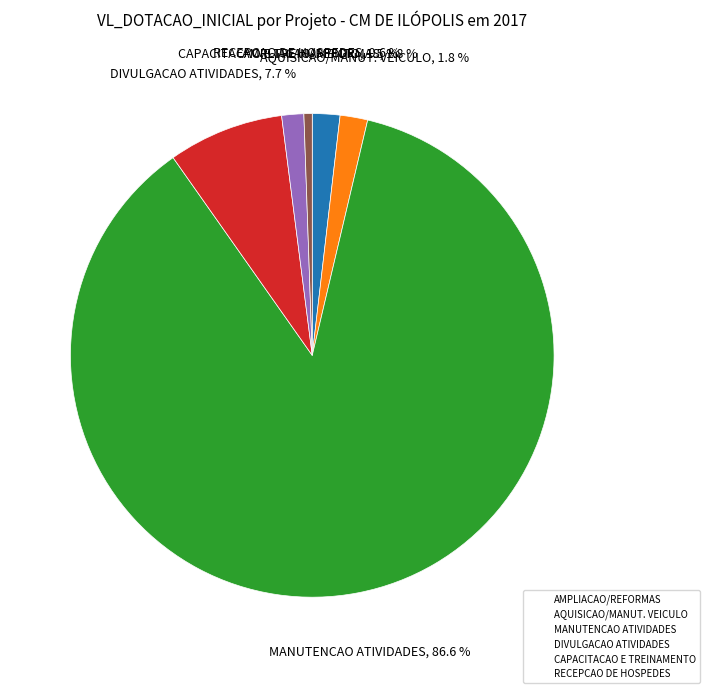

Which slice represents more than half of the pie?

MANUTENCAO ATIVIDADES